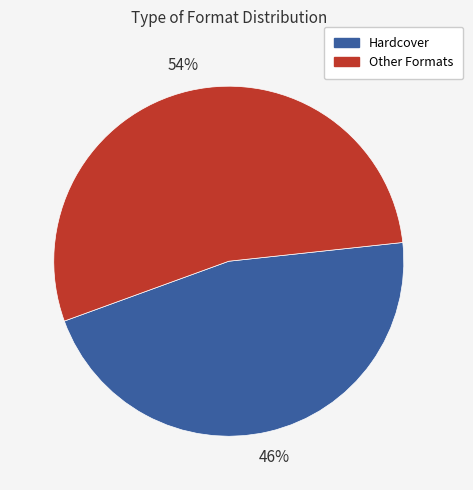

To the nearest percent, what is the average slice percentage?

50%